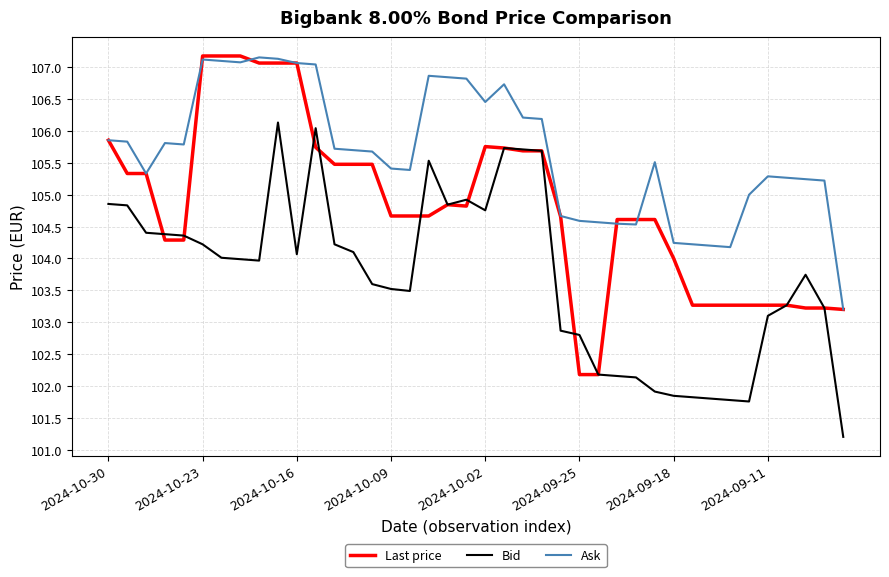

Which series has the largest total across all categories?

Ask